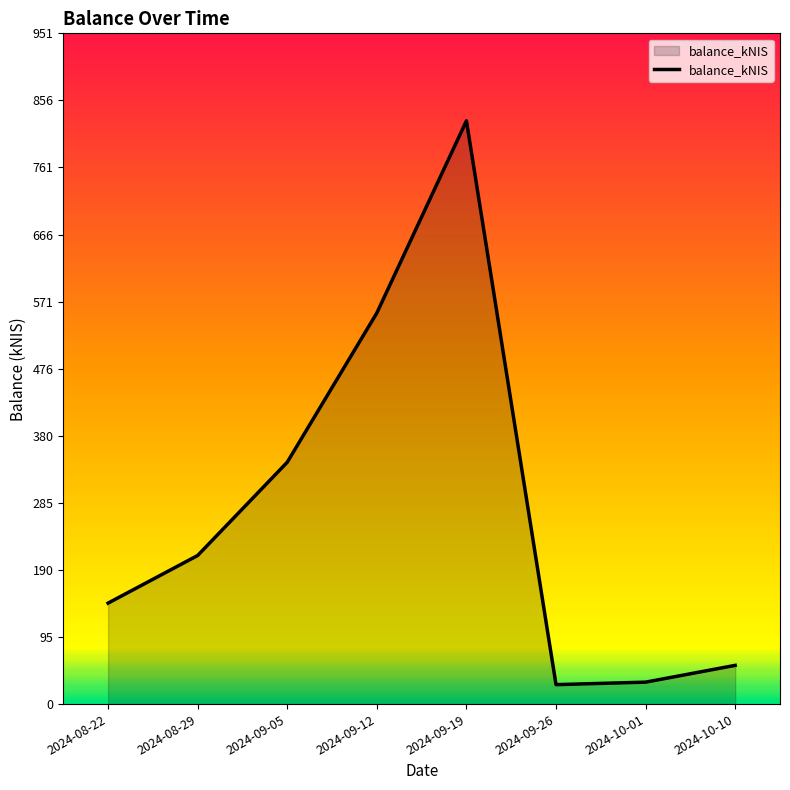

Between 2024-09-12 and 2024-10-10, which is larger?

2024-09-12